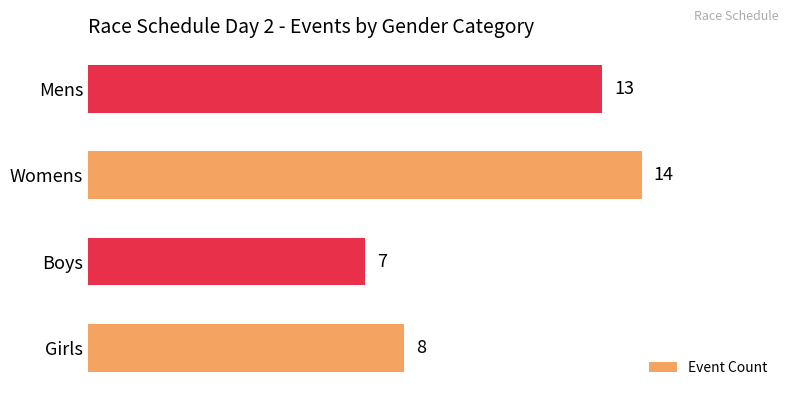

Count the number of data series in this chart.

1